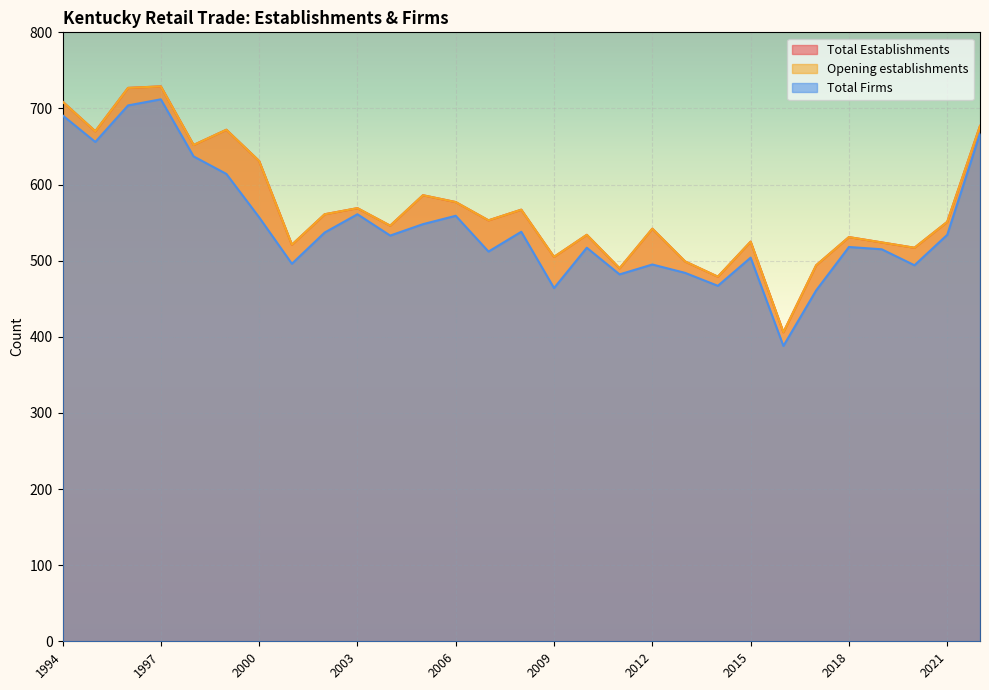

Rank the series at 2022 from lowest to highest value.

Total Firms, Total Establishments, Opening establishments